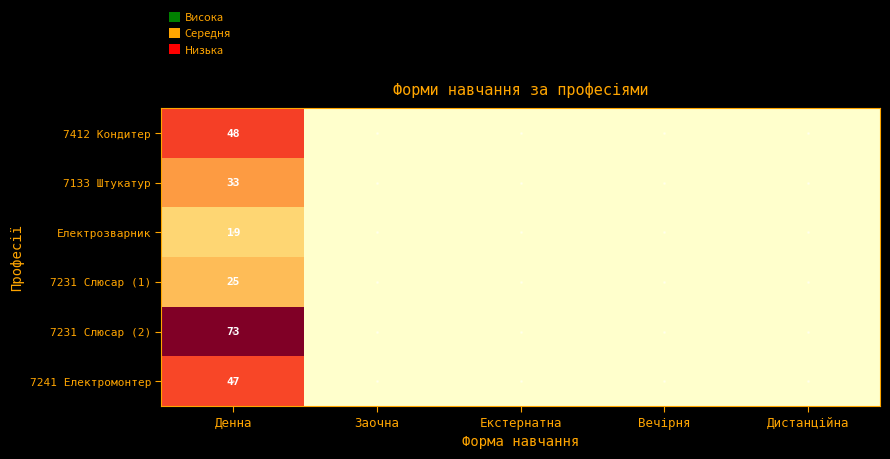

Is it true that 7241 Електромонтер equals 47 at Денна?

True